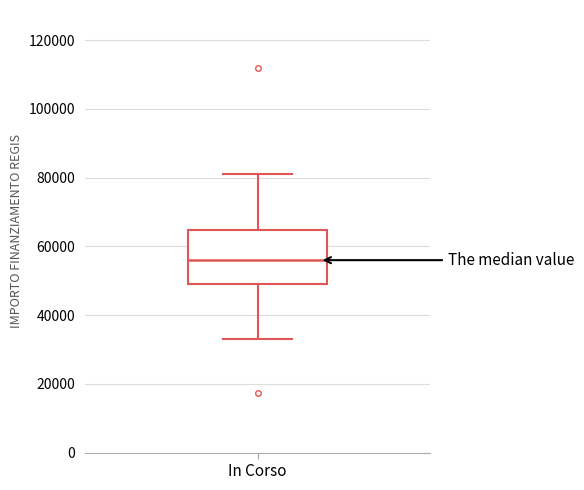

Read this box plot against the y-axis: the position of the median line, the range covered by the box, and the ends of both whiskers. The values are not printed on the chart, so give them approximately, as read against the axis.

median 56000, box 50000 to 64000, whiskers 32000 to 80000